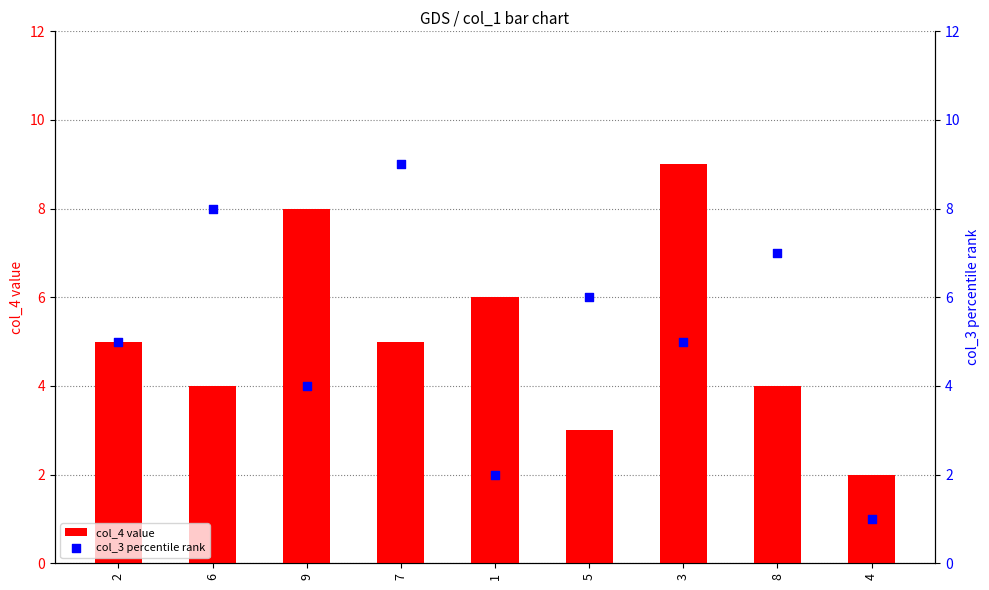

Which series contains the lowest Y value?

col_3 percentile rank